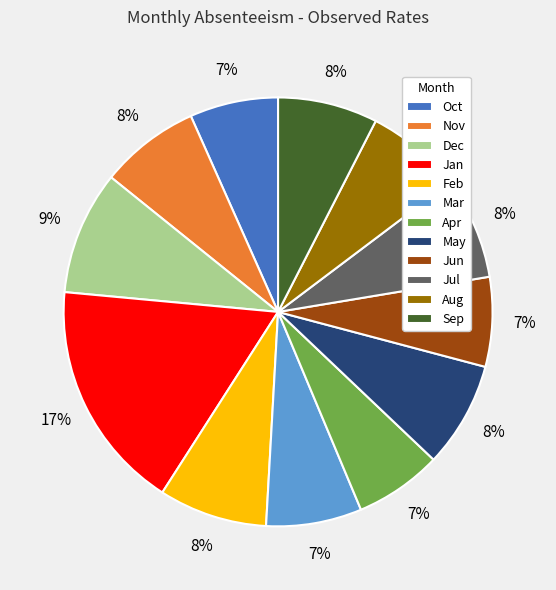

Does any single category account for the majority?

No